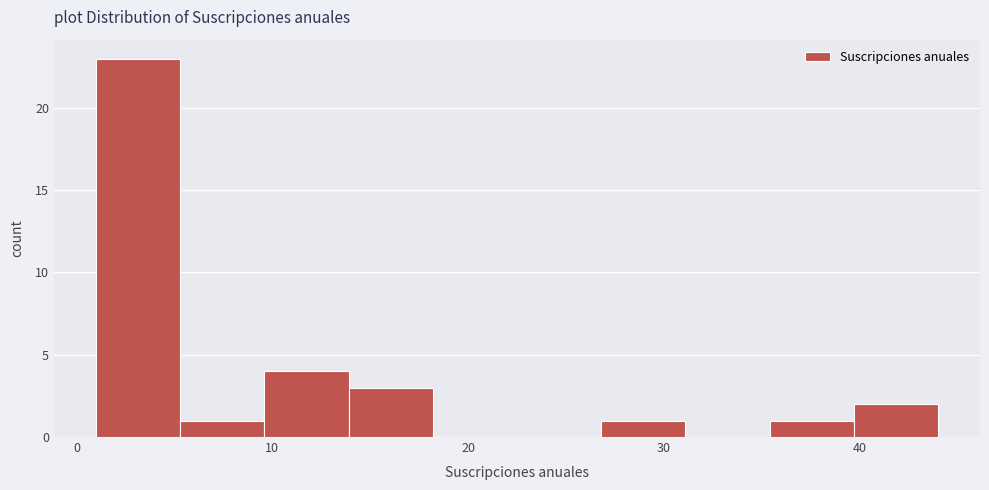

Reading left to right, list every bar in this chart as the range it spans on the x-axis followed by its height. Neither the bar edges nor the heights are printed on the chart, so give them approximately, as read against the axes.

1.0 to 5.3: 23
5.3 to 9.6: 1
9.6 to 13.9: 4
13.9 to 18.2: 3
18.2 to 22.5: 0
22.5 to 26.8: 0
26.8 to 31.1: 1
31.1 to 35.4: 0
35.4 to 39.7: 1
39.7 to 44.0: 2